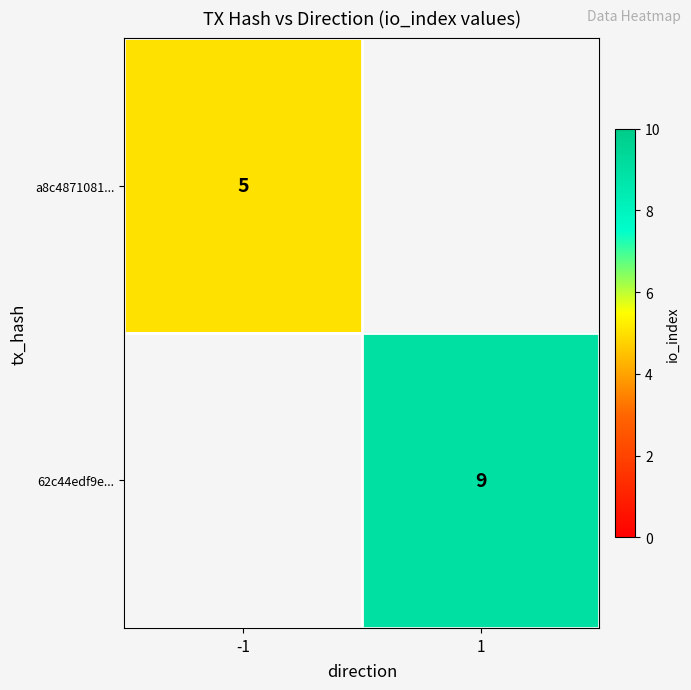

The value of a8c4871081... at -1 is 5. True or false?

True